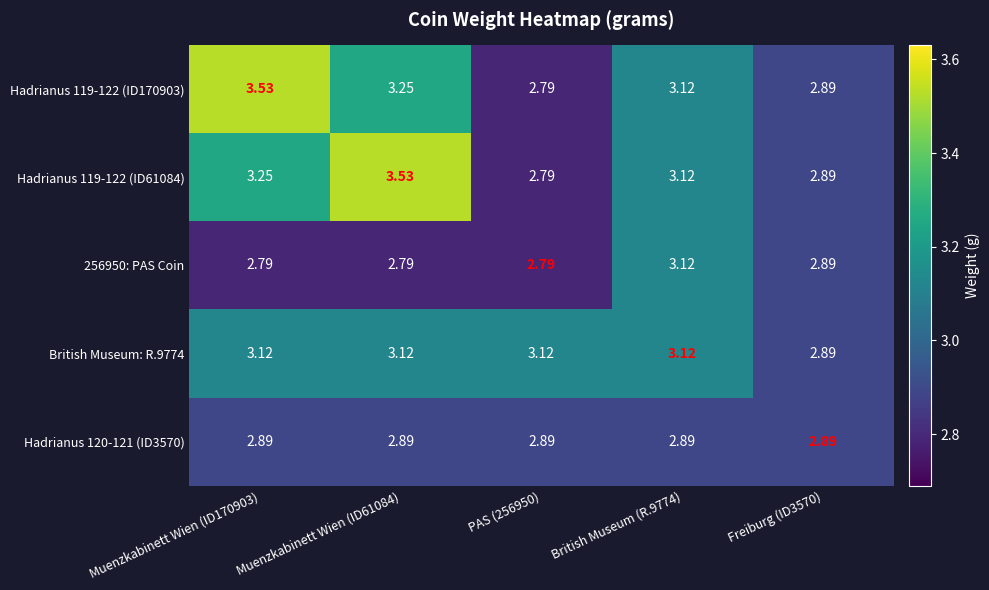

Is the value of Hadrianus 119-122 (ID61084) at PAS (256950) greater than the value of 256950: PAS Coin at British Museum (R.9774)?

No